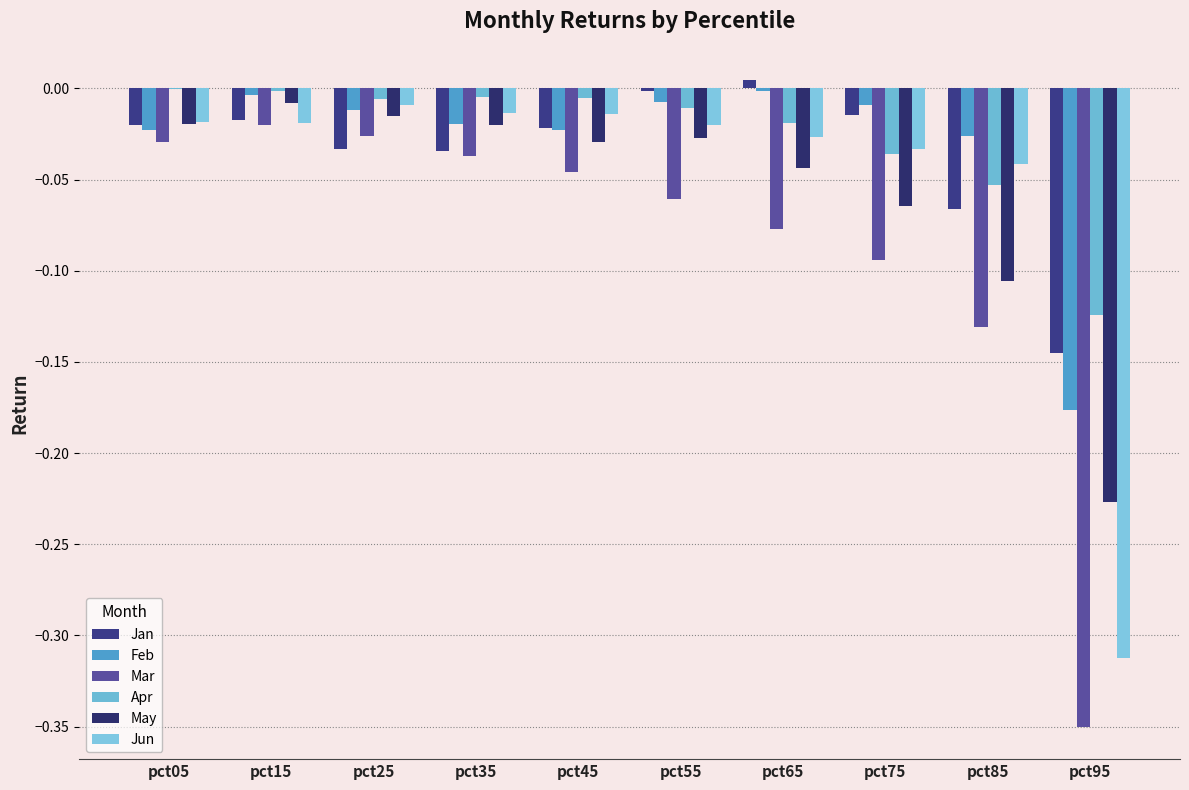

Are the bars horizontal?

No